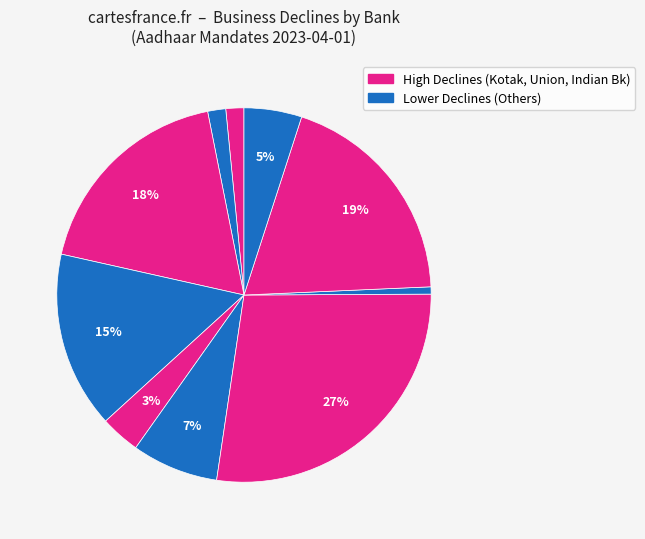

How many slices are in this pie chart?

10